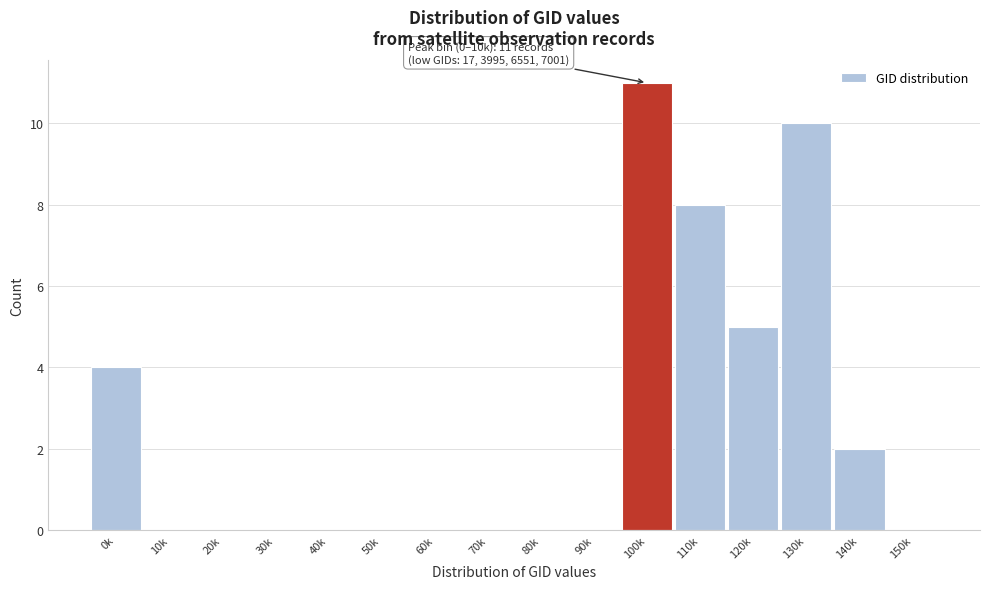

Reading right to left, what are all the values shown in this chart?

150k=0	140k=2	130k=10	120k=5	110k=8	100k=11	90k=0	80k=0	70k=0	60k=0	50k=0	40k=0	30k=0	20k=0	10k=0	0k=4